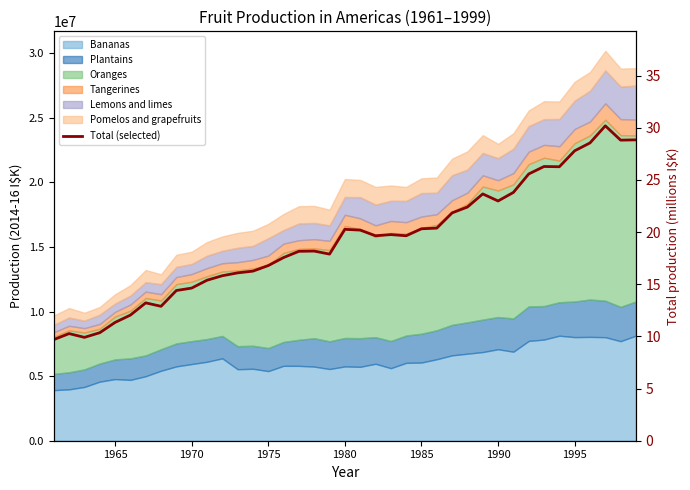

Reading left to right, what are all the values shown in this chart?

9.7	10.3	9.9	10.4	11.3	12.0	13.2	12.9	14.4	14.6	15.4	15.8	16.1	16.3	16.8	17.6	18.2	18.2	17.9	20.3	20.2	19.6	19.8	19.6	20.3	20.4	21.8	22.4	23.7	23.0	23.8	25.6	26.3	26.3	27.8	28.5	30.2	28.8	28.8